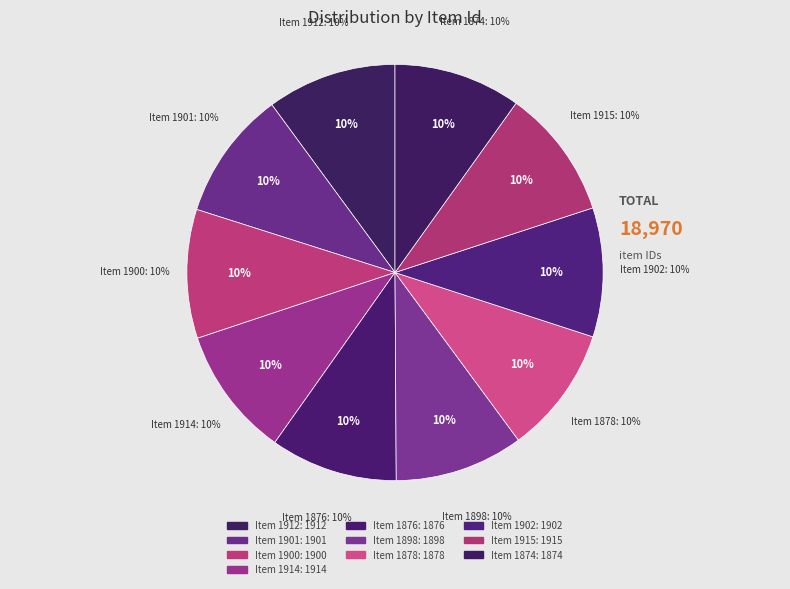

What percentage is the Item 1900 slice, to the nearest percent?

10%